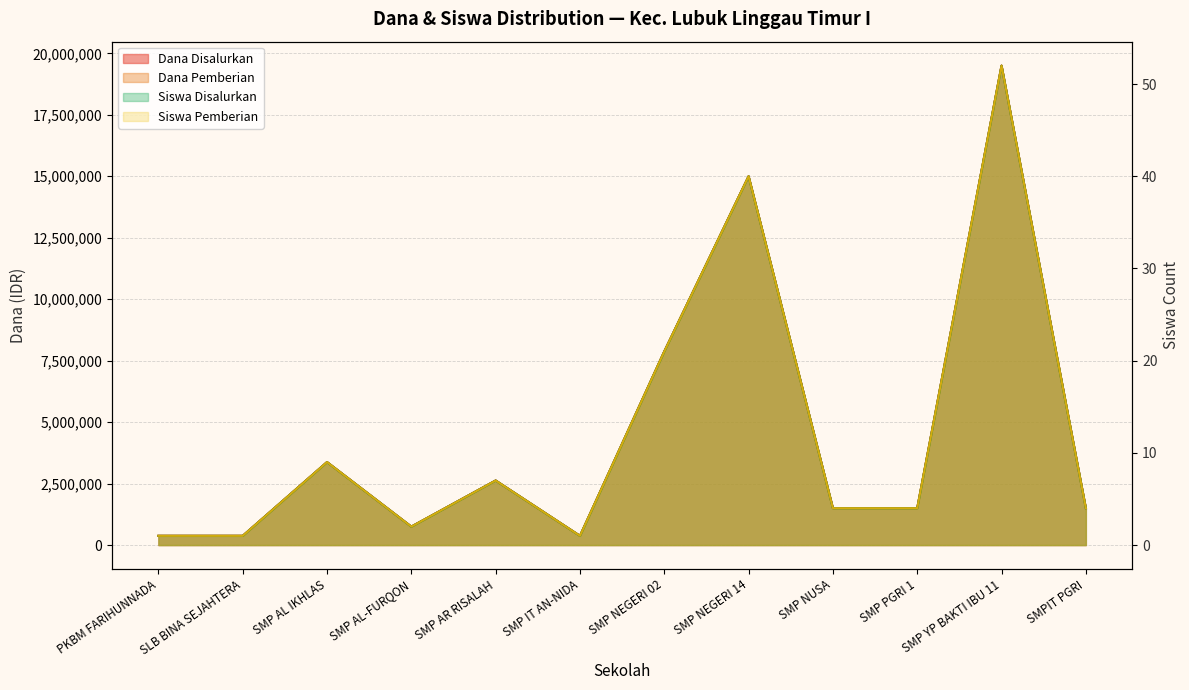

True or false: Siswa Disalurkan and Dana Disalurkan cross at least once.

False